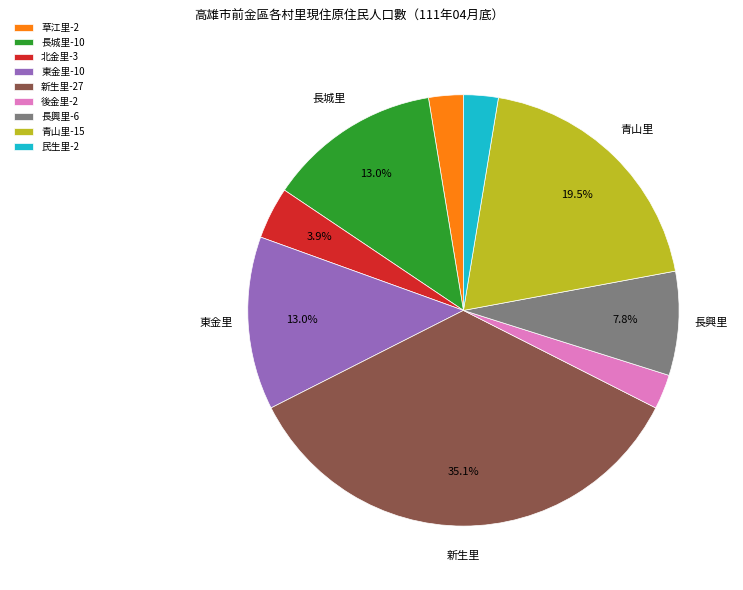

Approximately how many times larger is the value at 民生里-2 compared to 長興里-6?

0.3